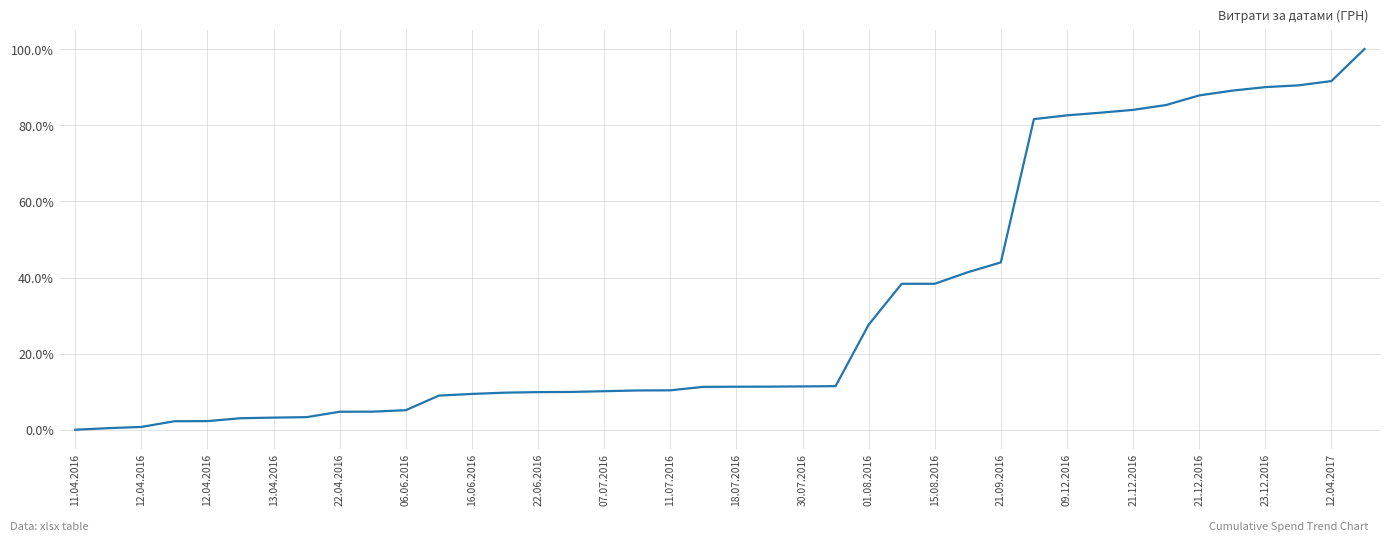

What is the maximum value shown in the chart?

100.0